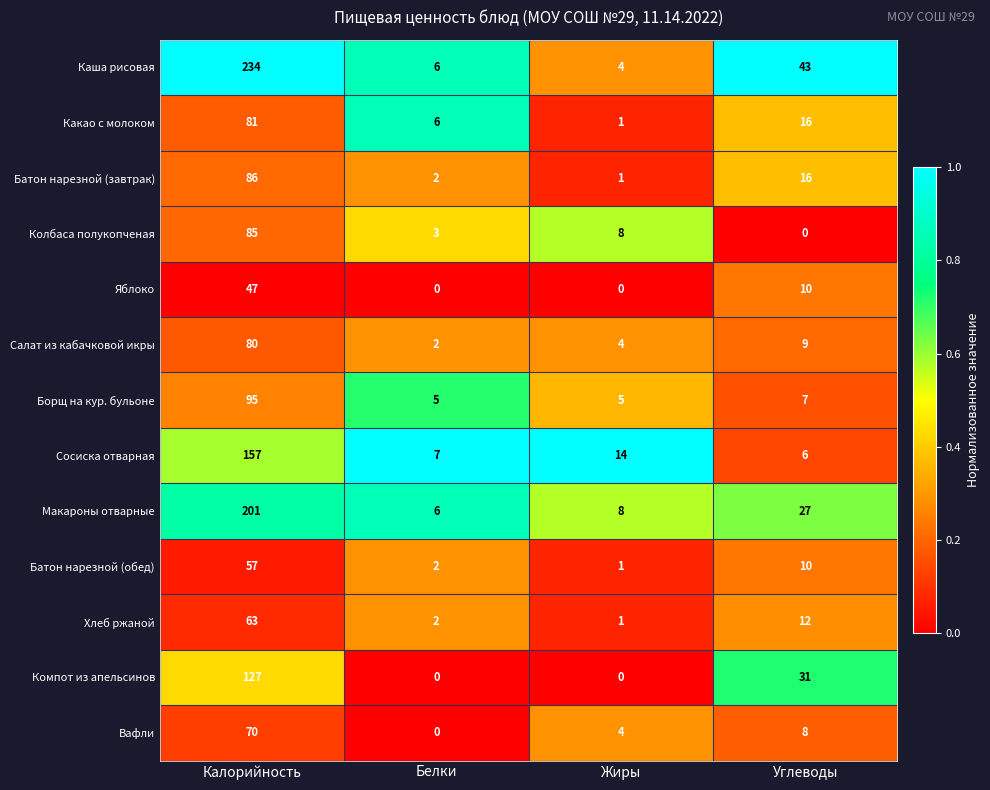

List the labels in order of Вафли value, smallest first.

Белки, Жиры, Углеводы, Калорийность